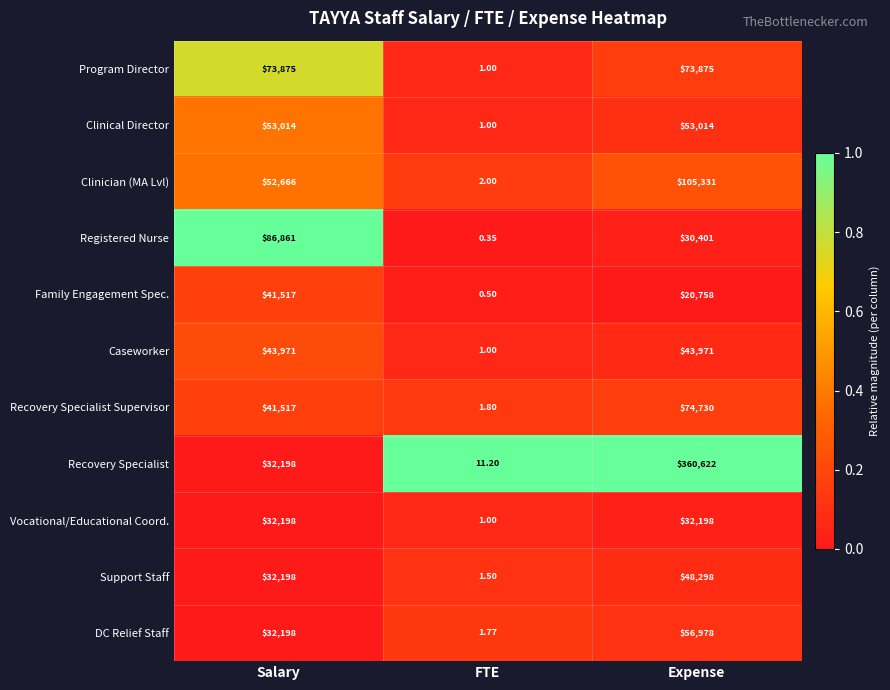

Which series has the largest total across all categories?

Recovery Specialist